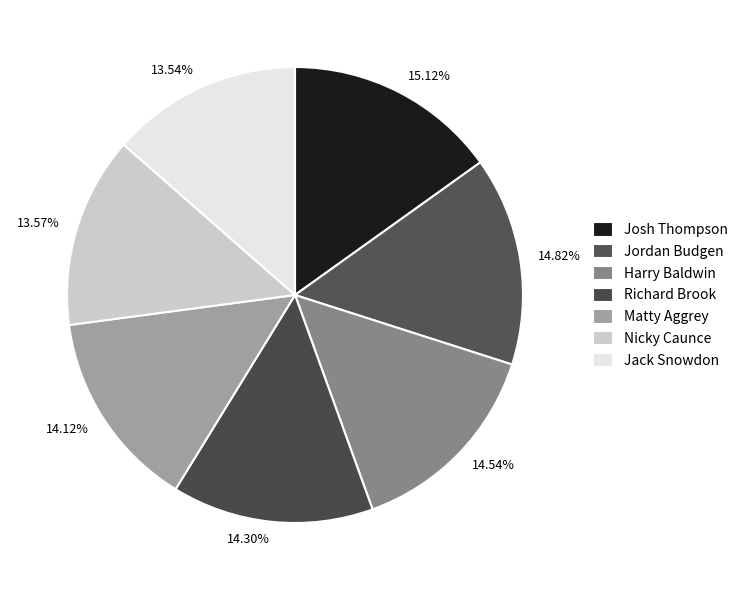

What is the ratio of the value at 13.54% to the value at 13.57%?

1.0